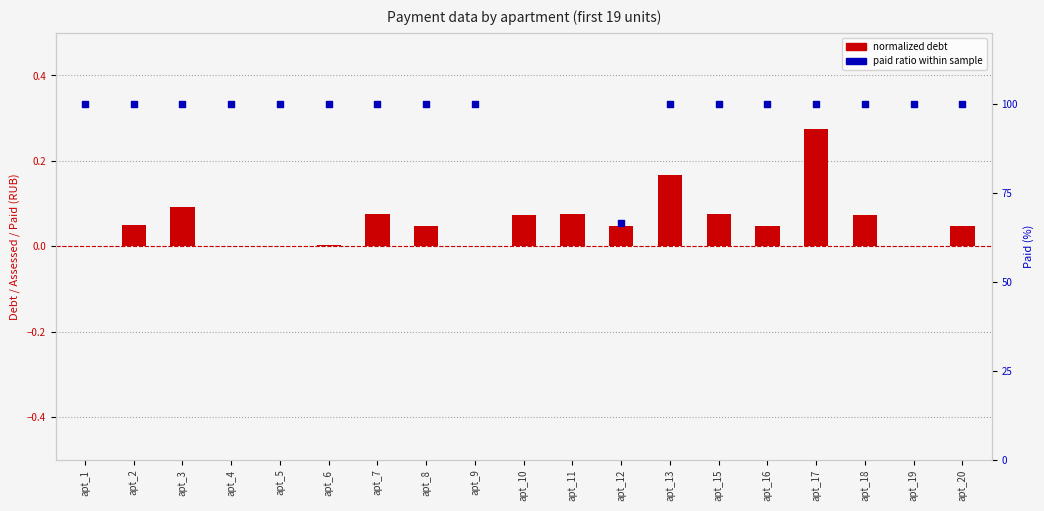

At which category is the sum across all series the highest?

apt_11